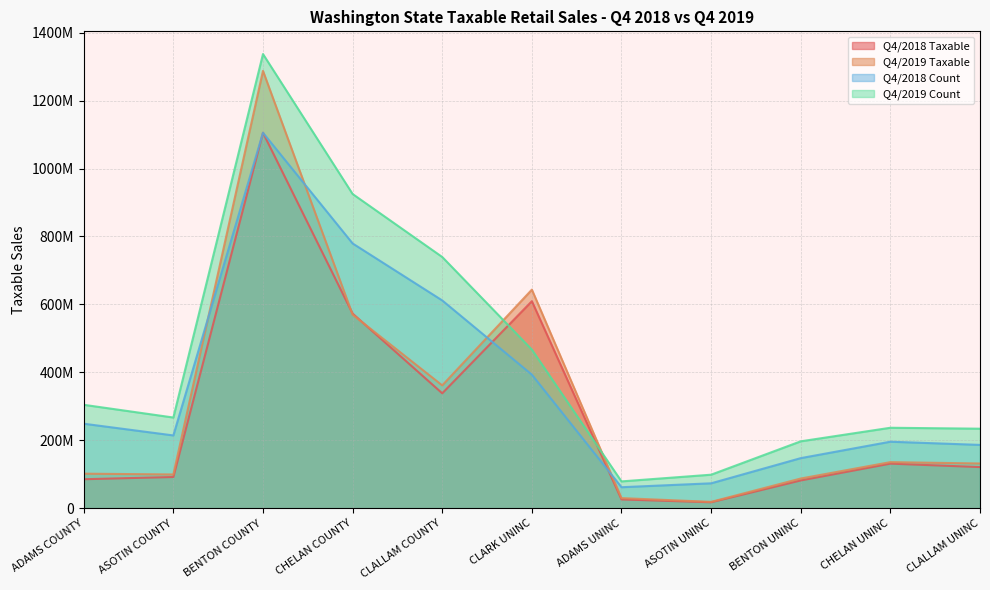

Rank the series at CHELAN COUNTY from highest to lowest value.

Q4/2019 COUNT, Q4/2018 COUNT, Q4/2018 TAXABLE, Q4/2019 TAXABLE